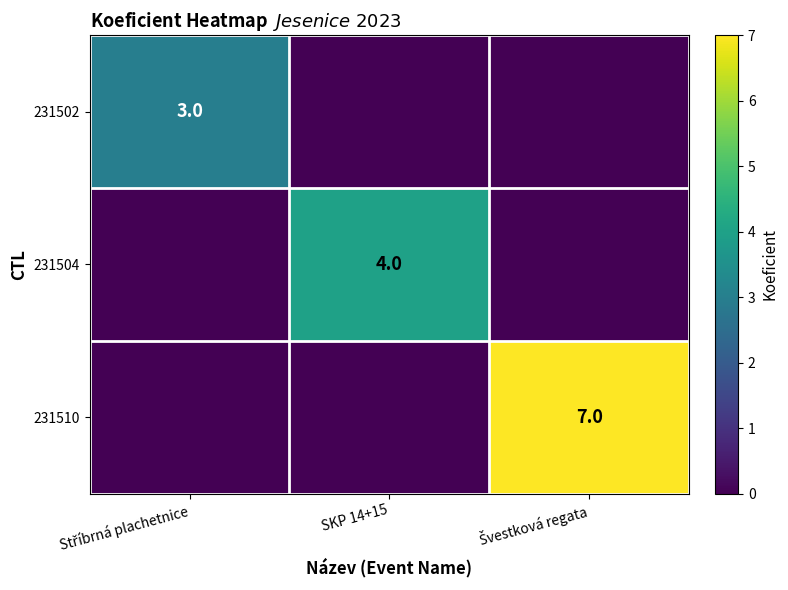

Is it true that 231504 equals 7 at SKP 14+15?

False